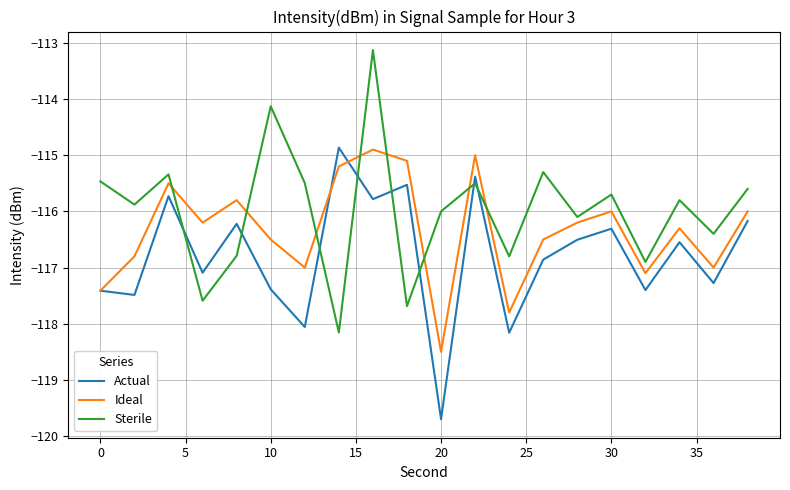

What is the maximum value shown in the chart?

-113.1